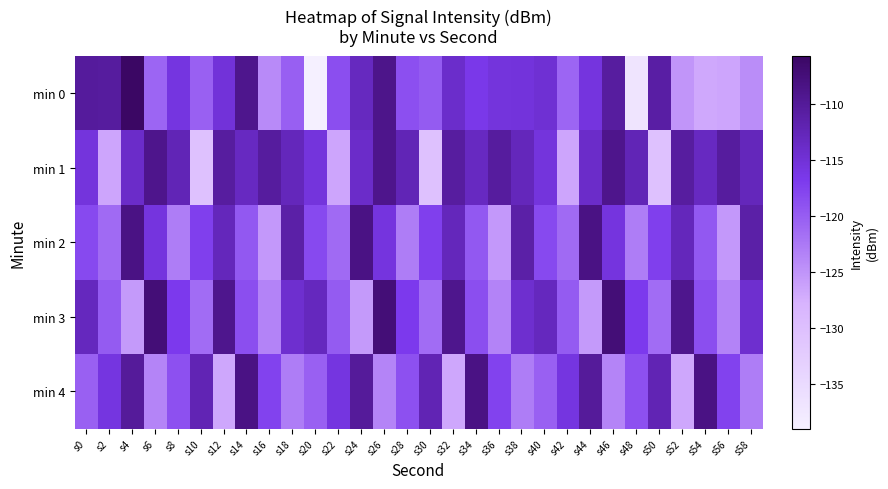

What is the smallest value displayed?

-139.0